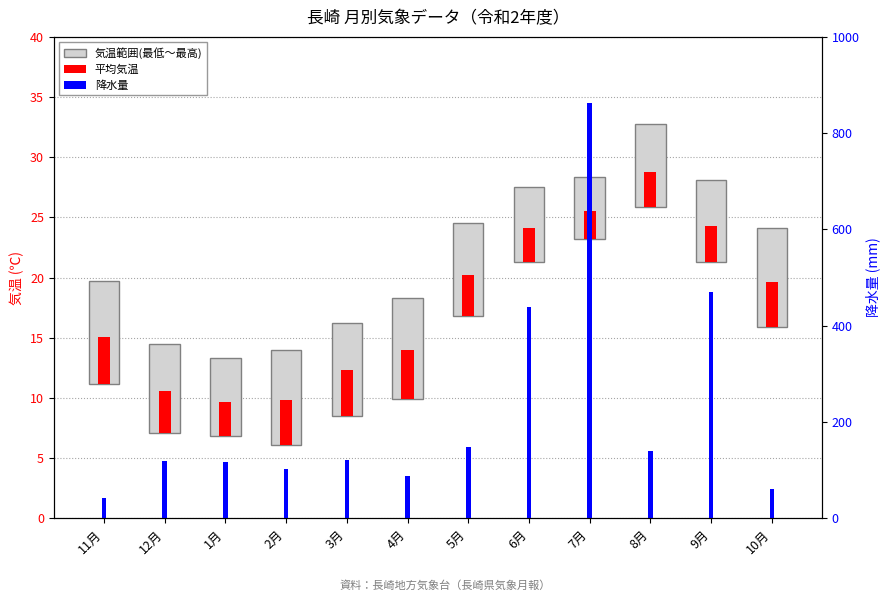

What position from the right is 2月?

9